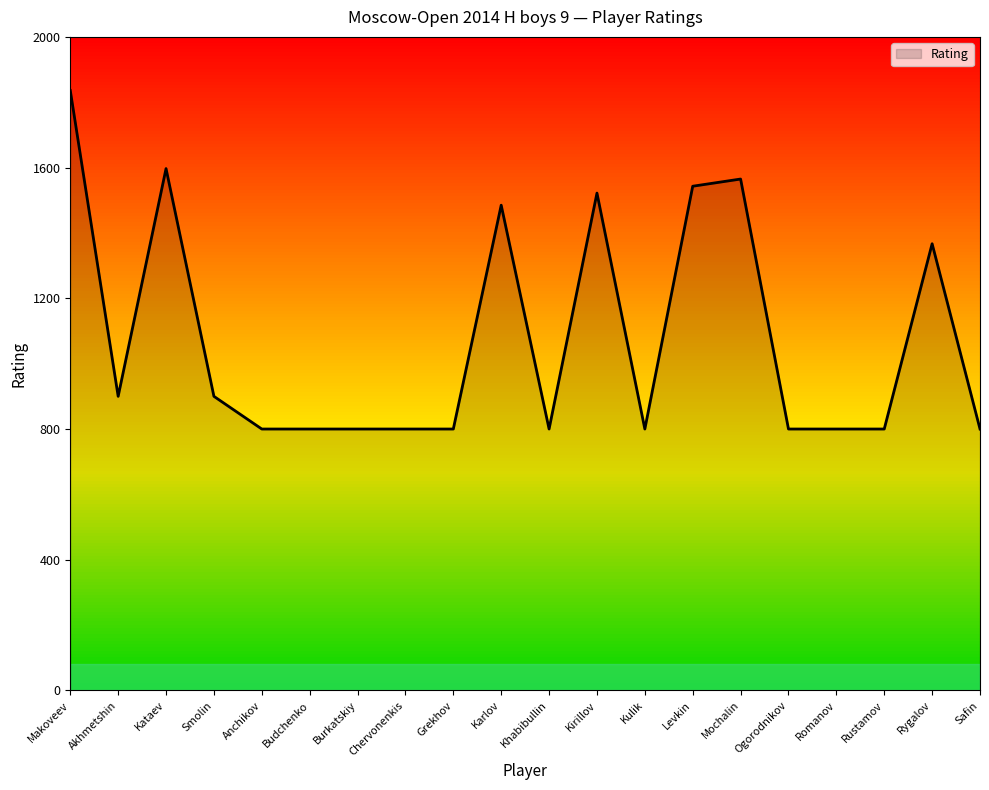

At which label is the value closest to 1318?

Rygalov